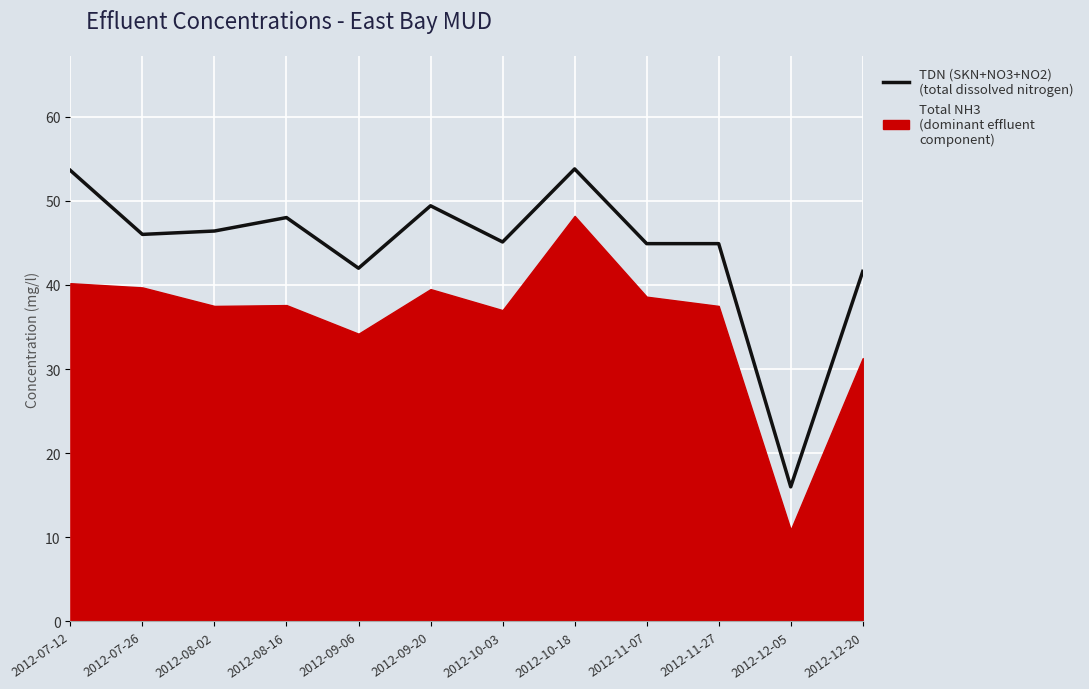

Is it true that the value at 2012-07-12 is 21.5?

False